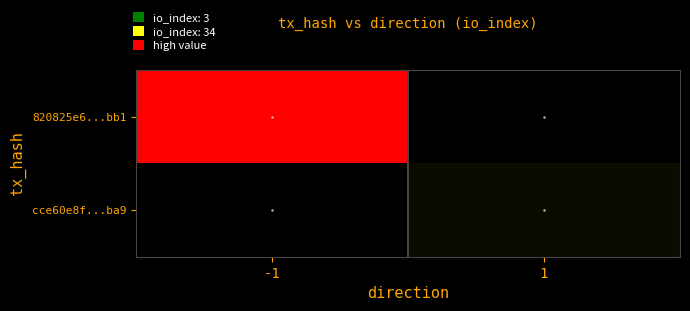

Reading left to right, transcribe all the data shown in this chart.

820825e6...bb1: -1=34	1=0
cce60e8f...ba9: -1=0	1=3